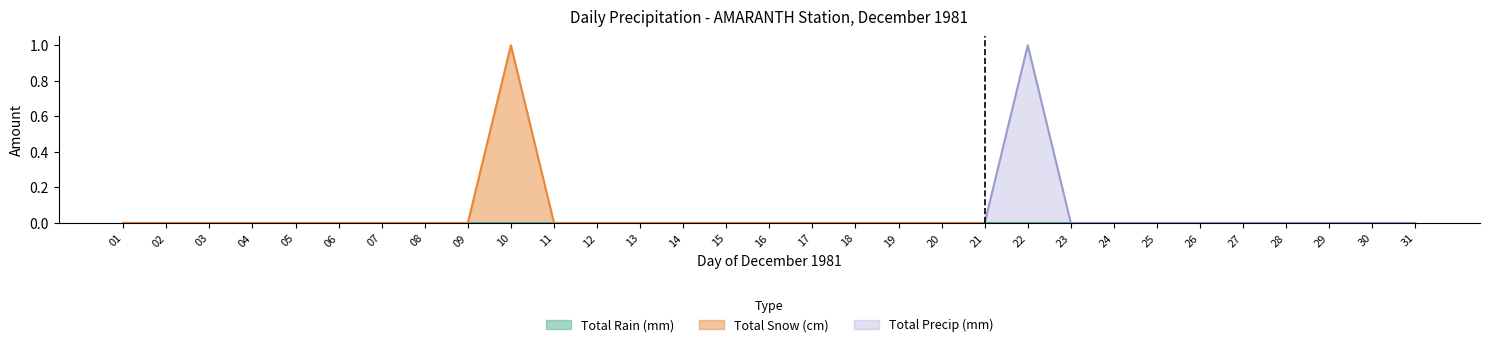

The Total Snow (cm) series shows 0 at 12. True or false?

True